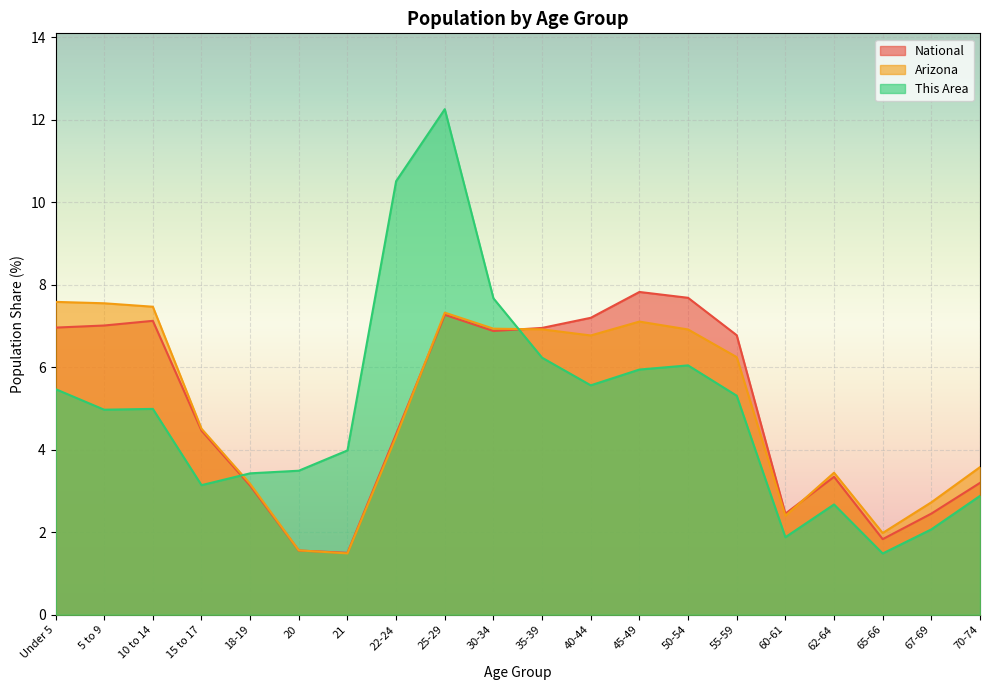

List the series in order of their peak value, highest first.

This Area, National, Arizona